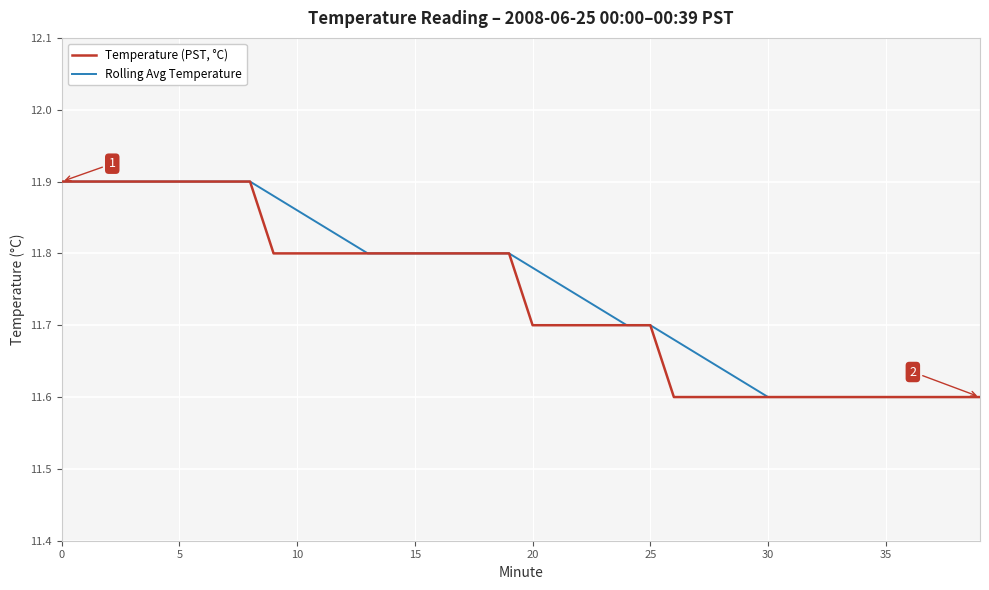

List the series in order of their overall mean, lowest first.

Temperature (PST, °C), Rolling Avg Temperature